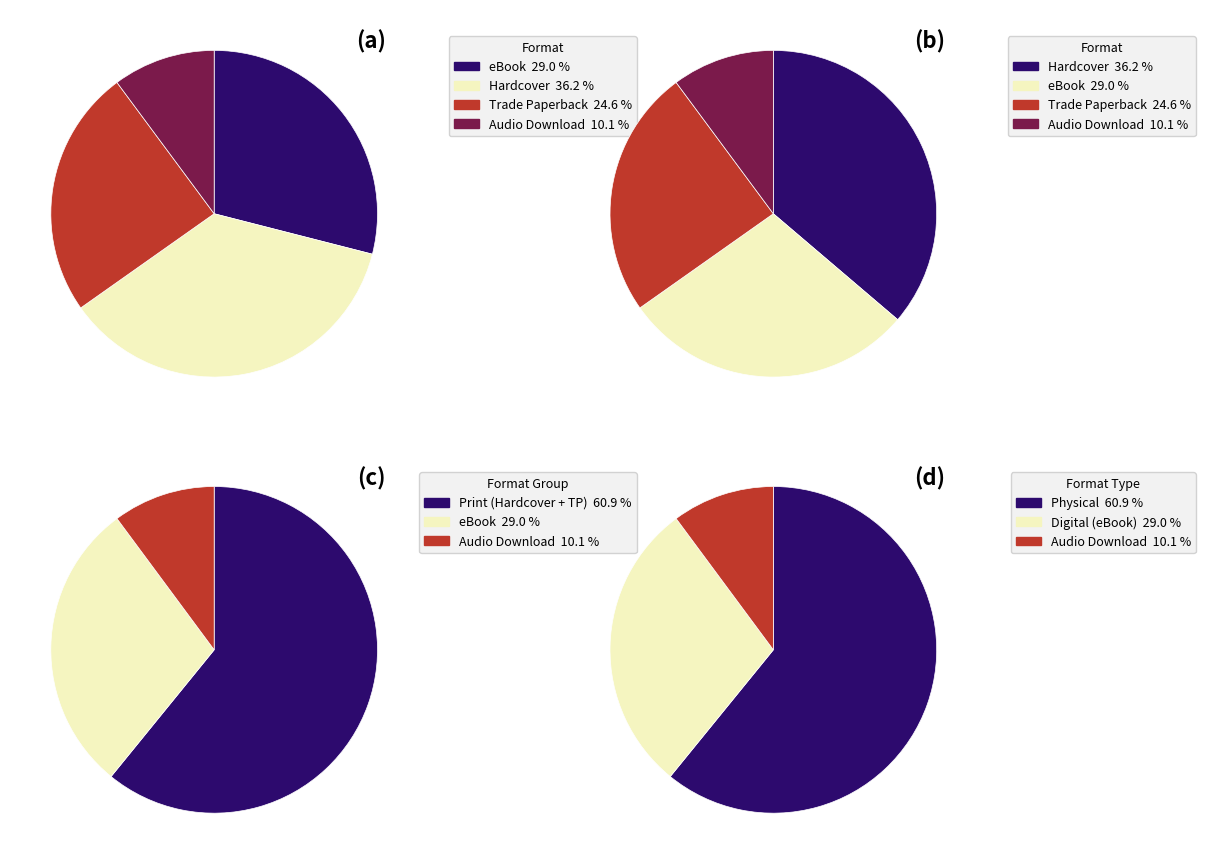

What is the total percentage of Trade Paperback and eBook?

53.6%